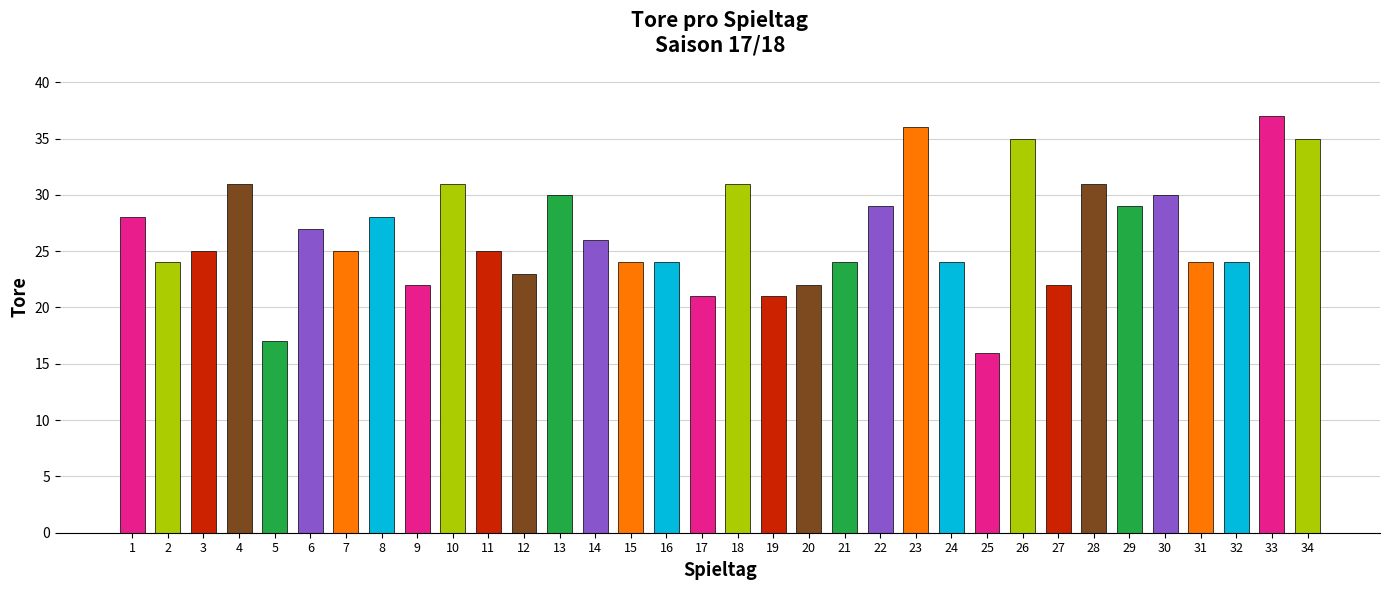

What is the value of the 10th bar from the left?

31